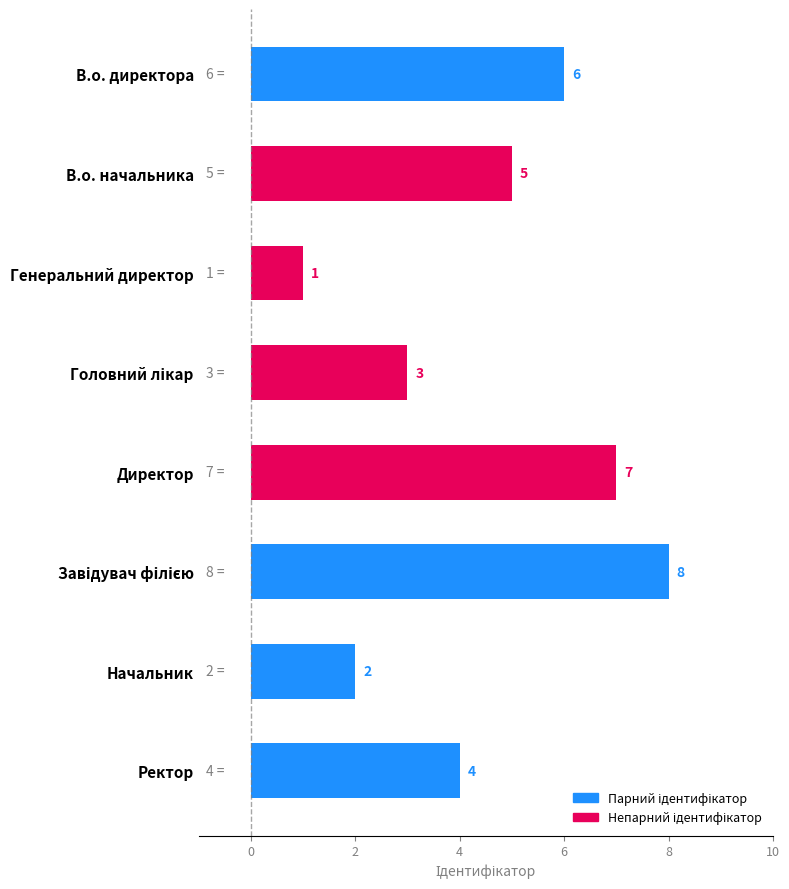

What is the difference between the maximum and minimum values?

7